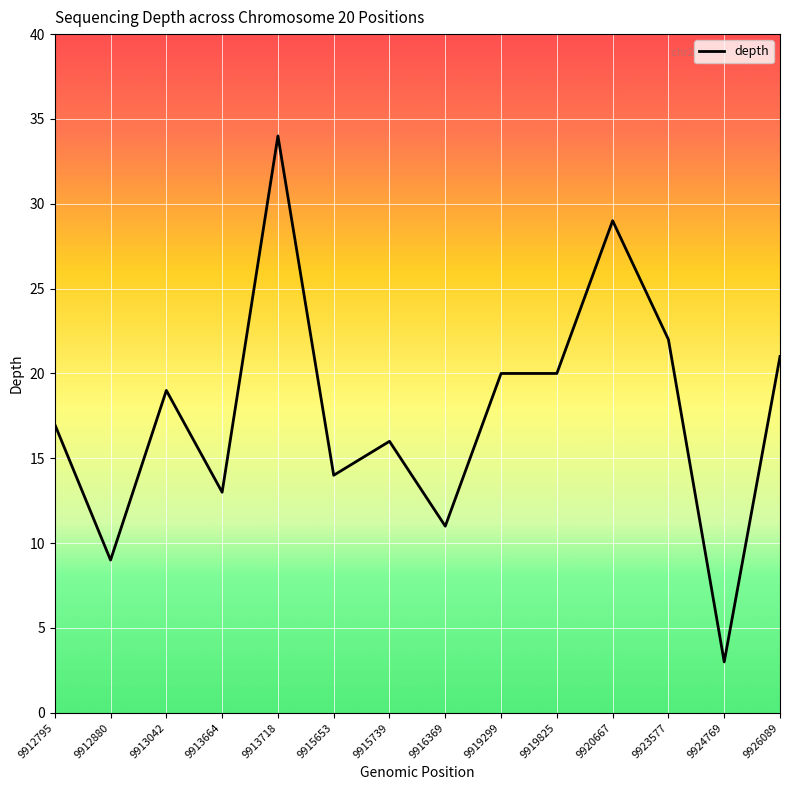

What is the sum of the values at 9915653 and 9920667?

43